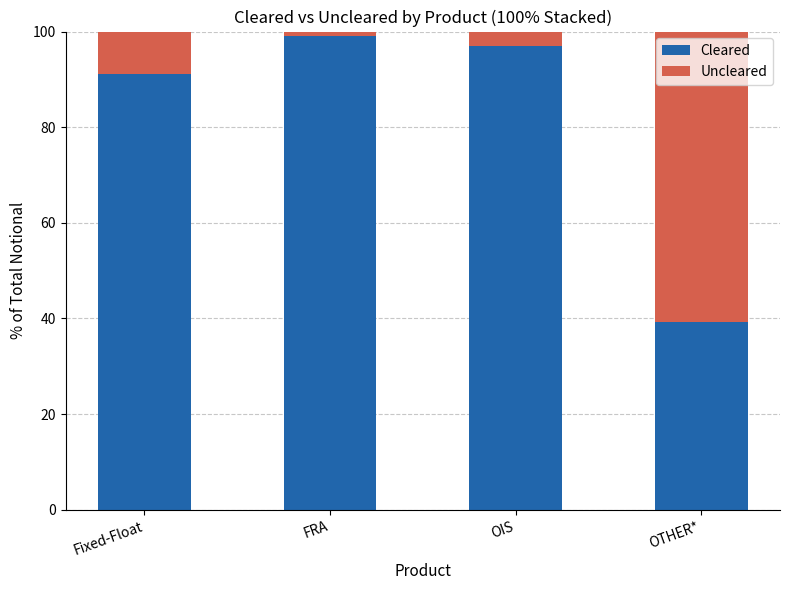

How many values in the Cleared series exceed 97?

2